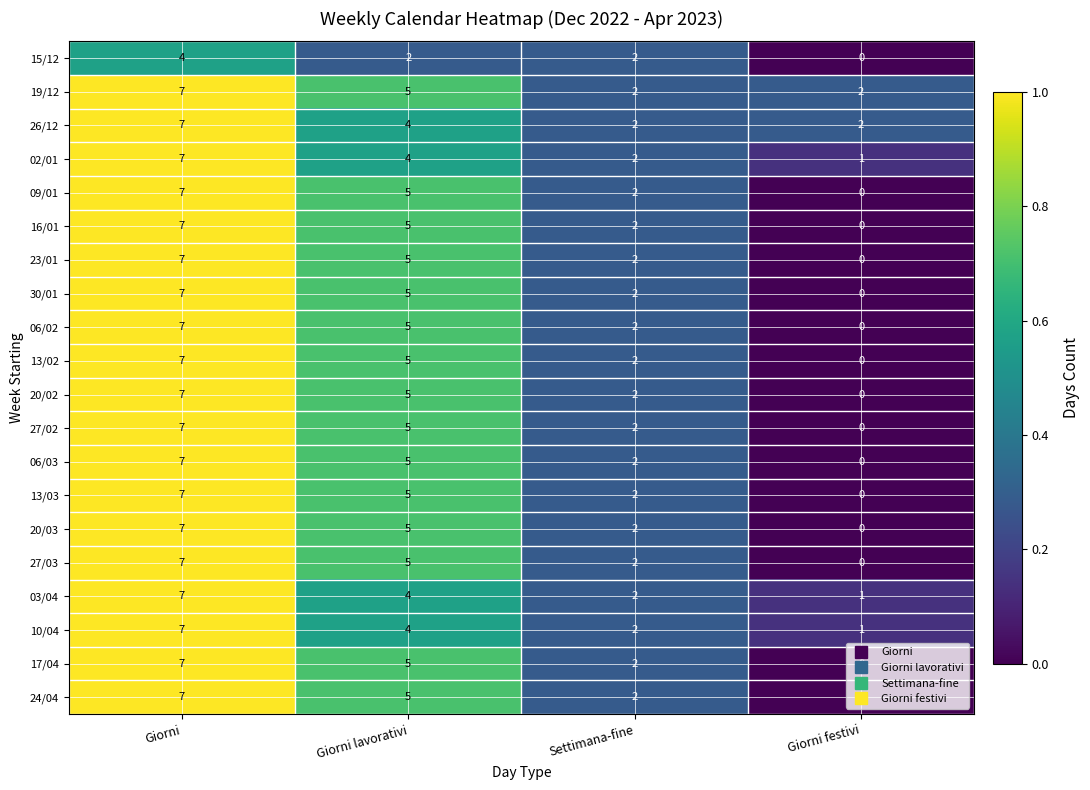

Count the number of categories in the chart.

4